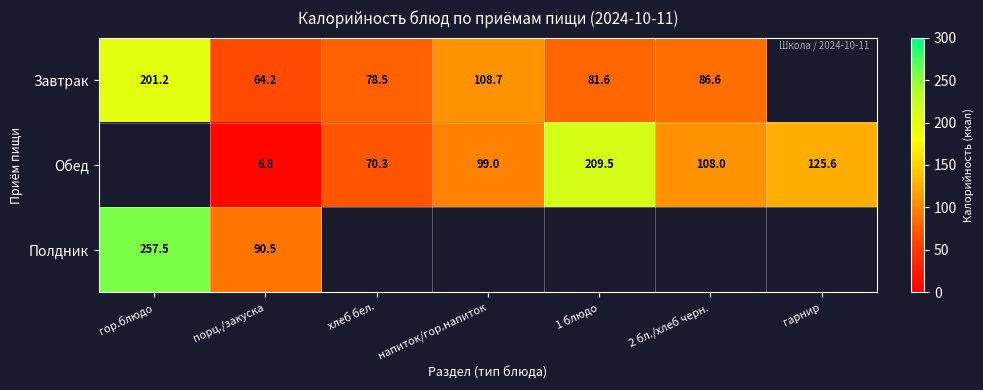

At how many categories does at least one series exceed 63?

7